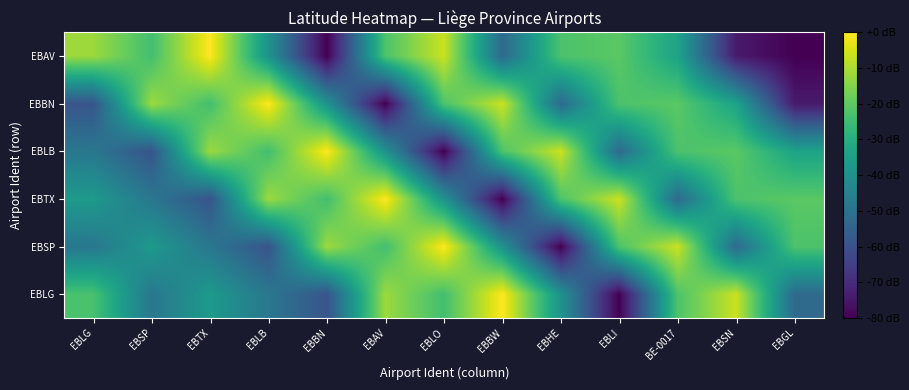

What is the total value across all series at EBLG?

-227.1